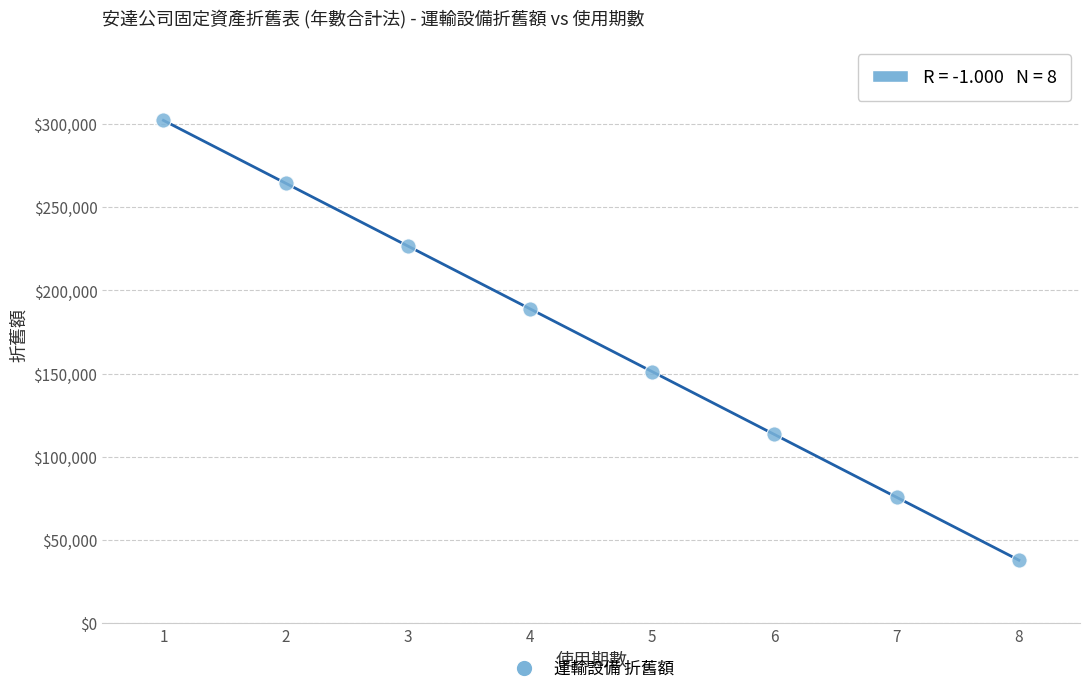

What is the average X value?

4.5